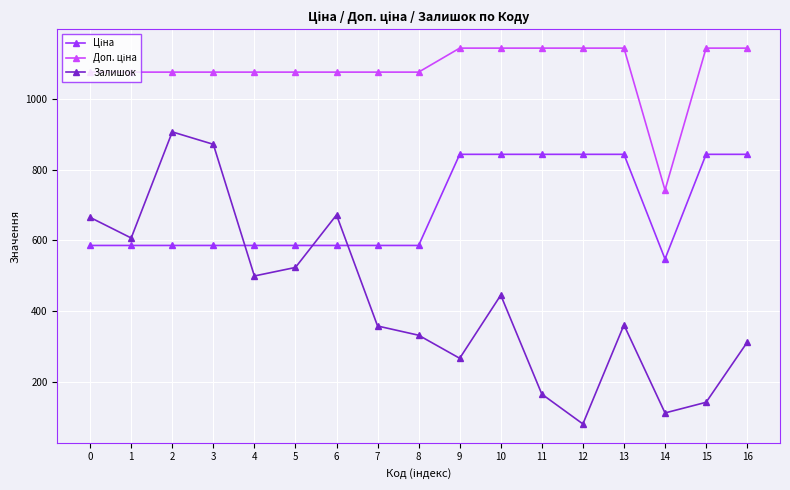

What is the total value across all series at 4?

2160.4